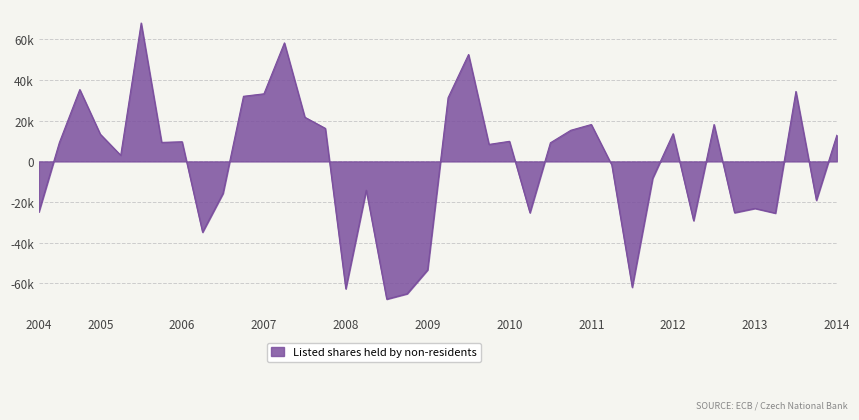

Does the chart have visible grid lines?

Yes